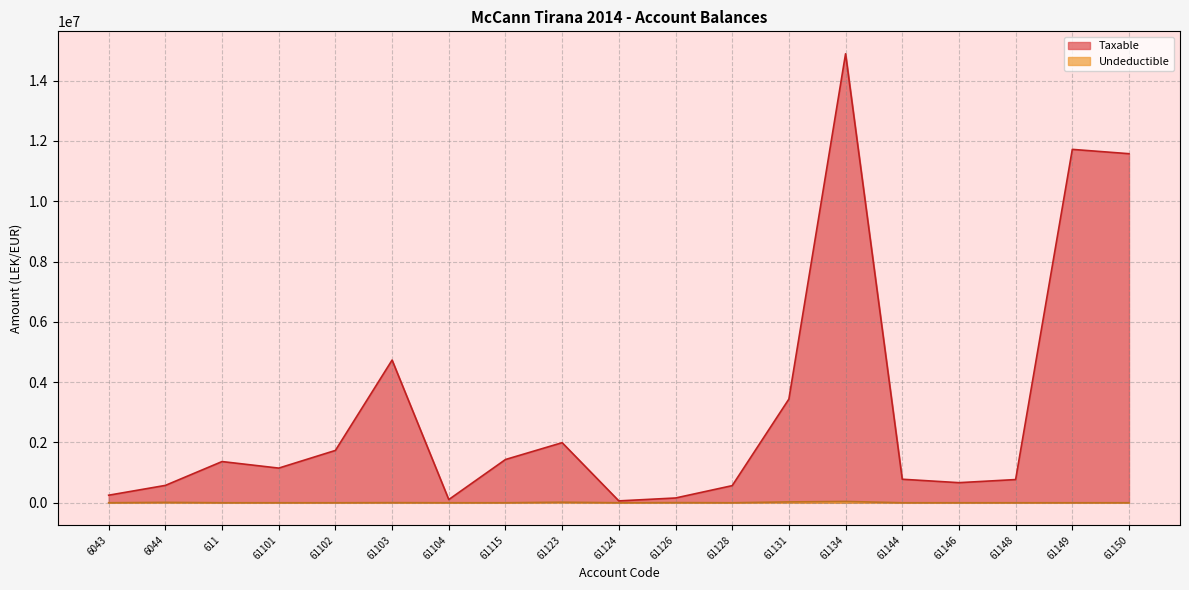

What is the total value across all series at 61124?

61813.2